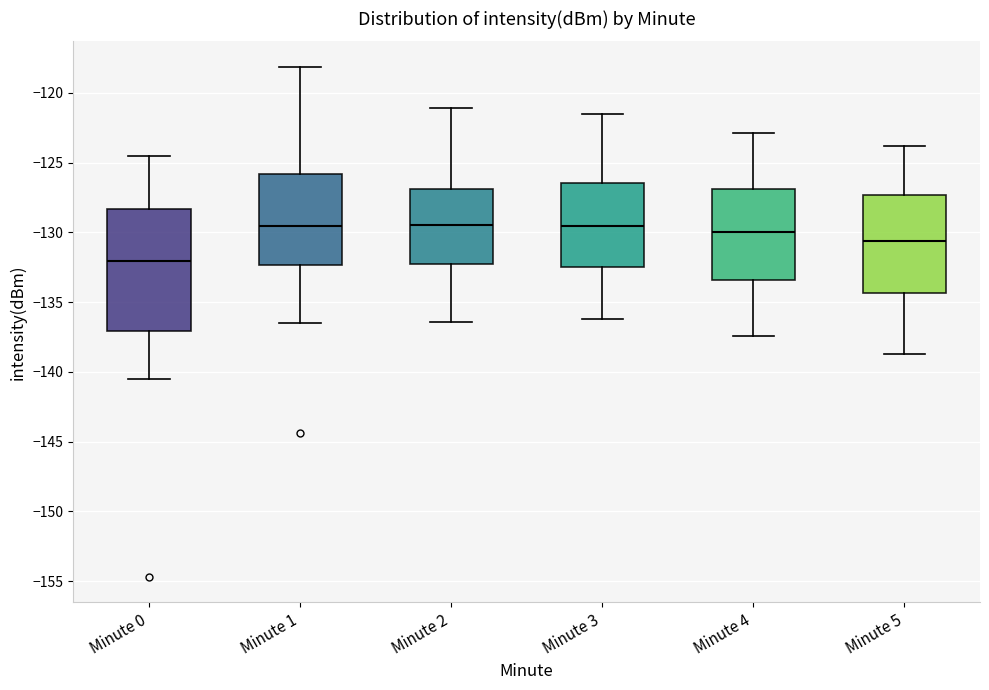

Reading left to right, transcribe this box plot: for each box, give where its median line is, the range the box spans, and where its two whiskers end, as read against the y-axis. The values are not printed on the chart, so give them approximately, as read against the axis.

Minute 0: median -132.0, box -137.0 to -128.5, whiskers -140.5 to -124.5
Minute 1: median -129.5, box -132.5 to -126.0, whiskers -136.5 to -118.0
Minute 2: median -129.5, box -132.0 to -127.0, whiskers -136.5 to -121.0
Minute 3: median -129.5, box -132.5 to -126.5, whiskers -136.0 to -121.5
Minute 4: median -130.0, box -133.5 to -127.0, whiskers -137.5 to -123.0
Minute 5: median -130.5, box -134.5 to -127.5, whiskers -138.5 to -124.0